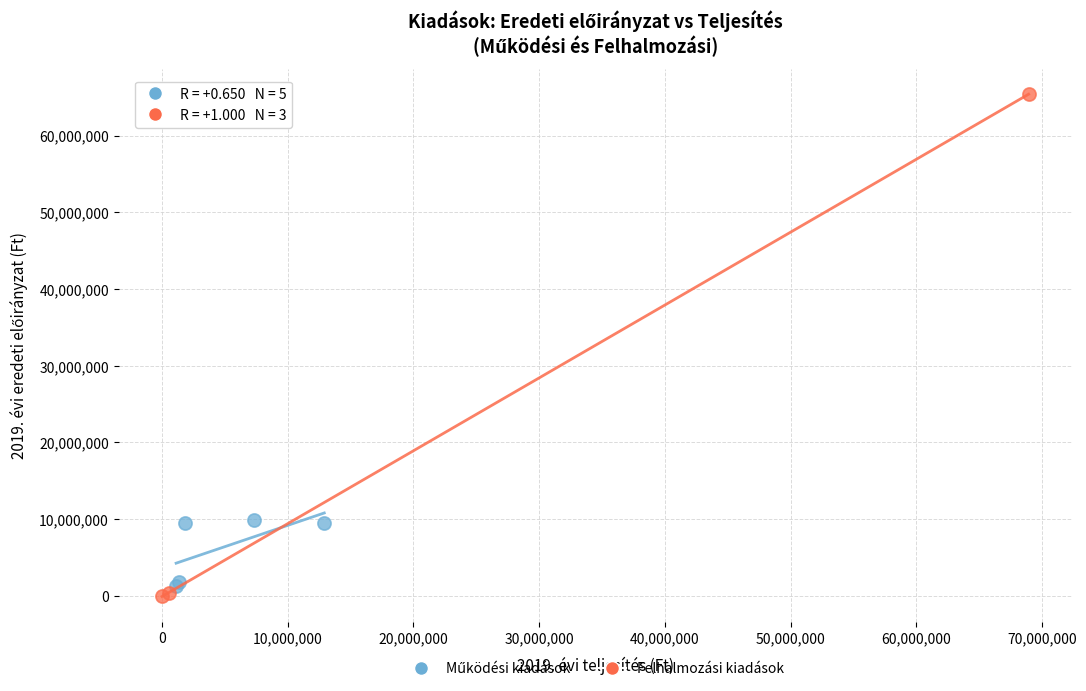

Which series has the largest Y range (max minus min)?

Felhalmozási kiadások